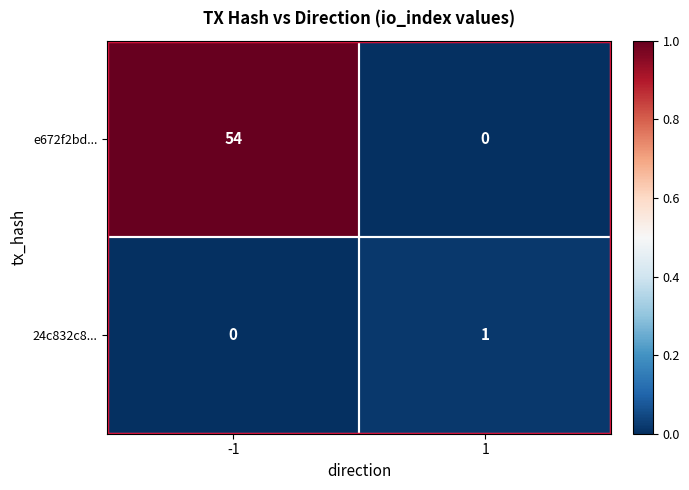

Which series has the largest total across all categories?

e672f2bd...